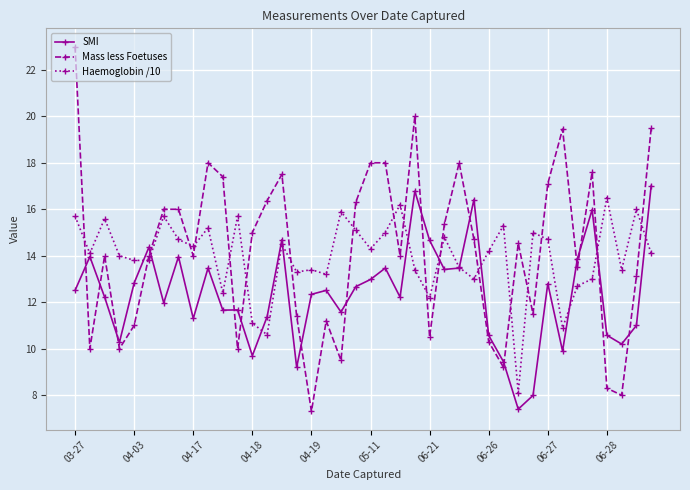

What is the maximum value for Mass less Foetuses?

23.0